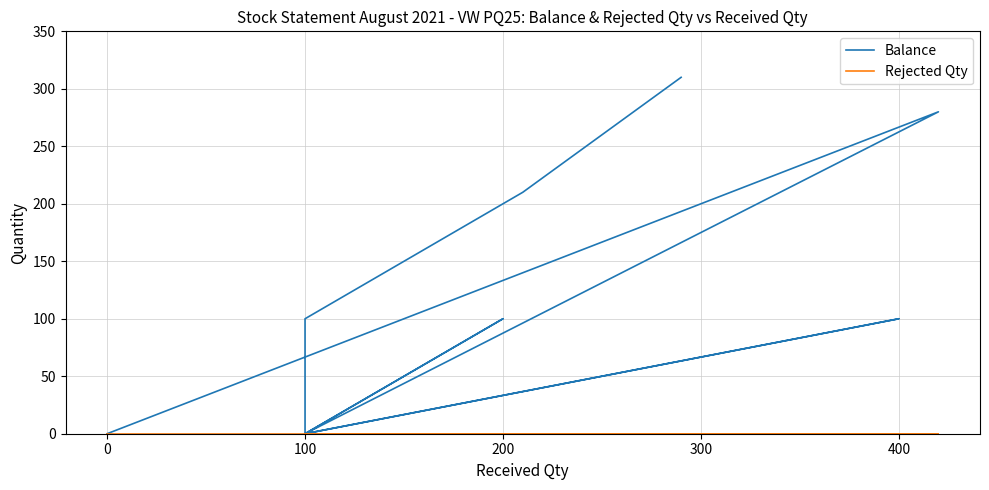

Count the number of data series in this chart.

2